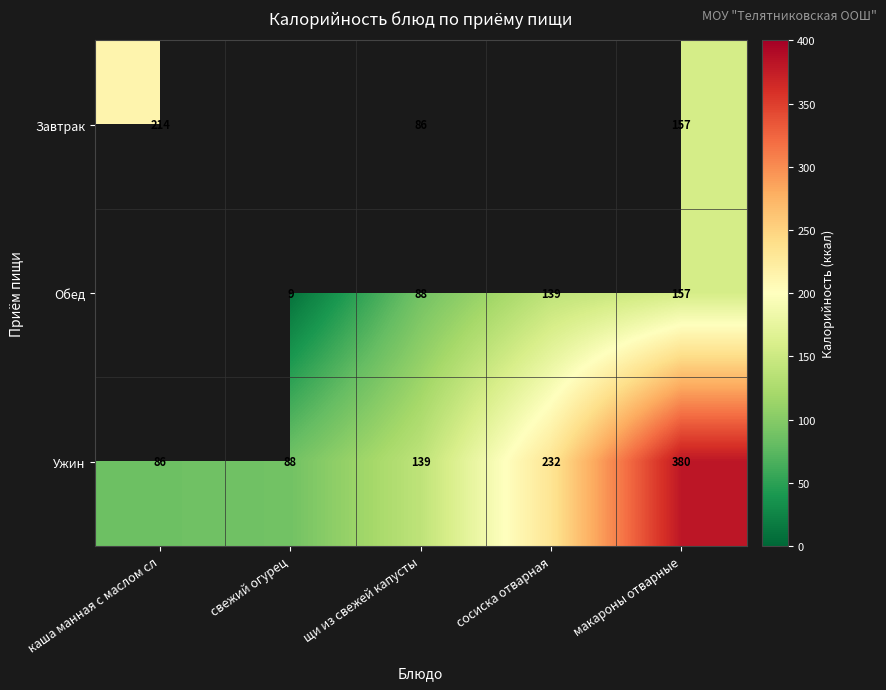

What is the difference between the Завтрак values at макароны отварные and каша манная с маслом сл?

57